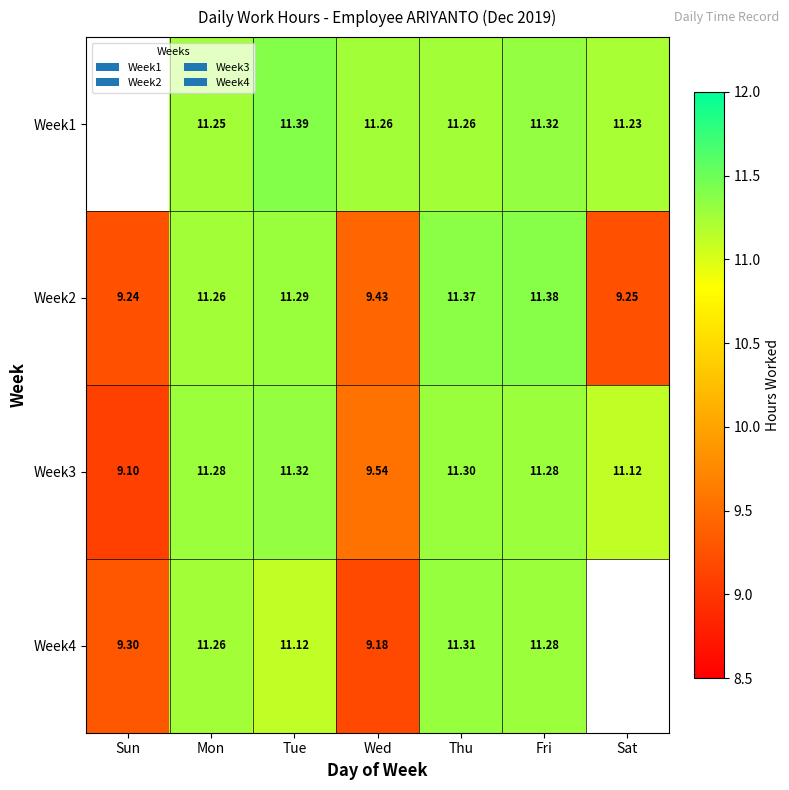

What is the difference between the Week3 values at Tue and Sat?

0.2